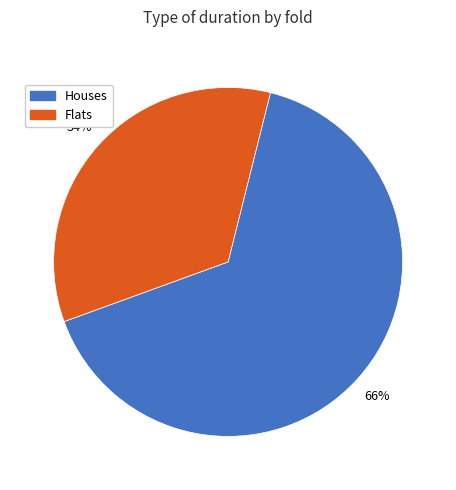

Between Flats and Houses, which is larger?

Houses